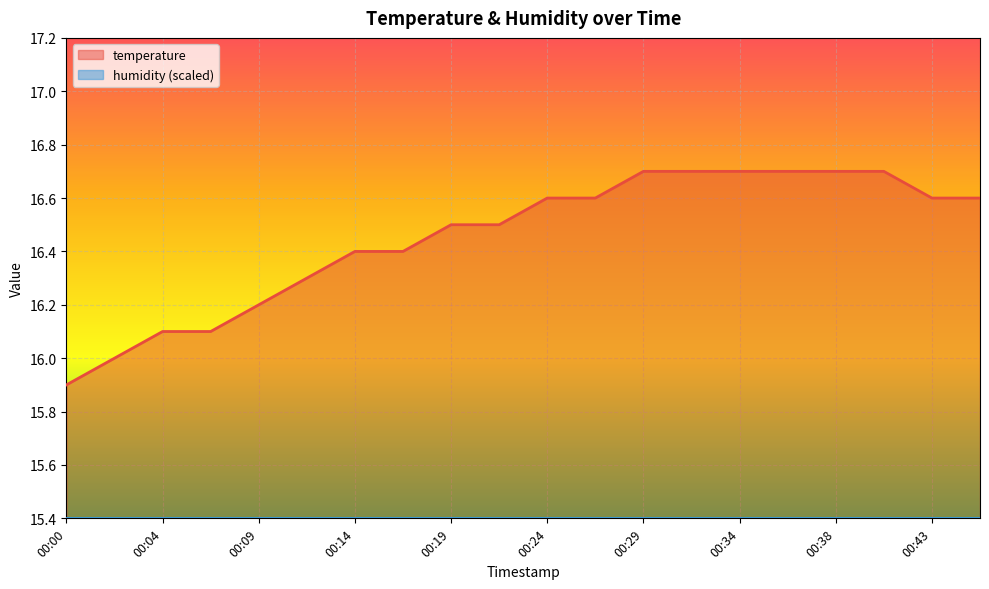

The chart shows a value of 28.3 at 00:02. True or false?

False